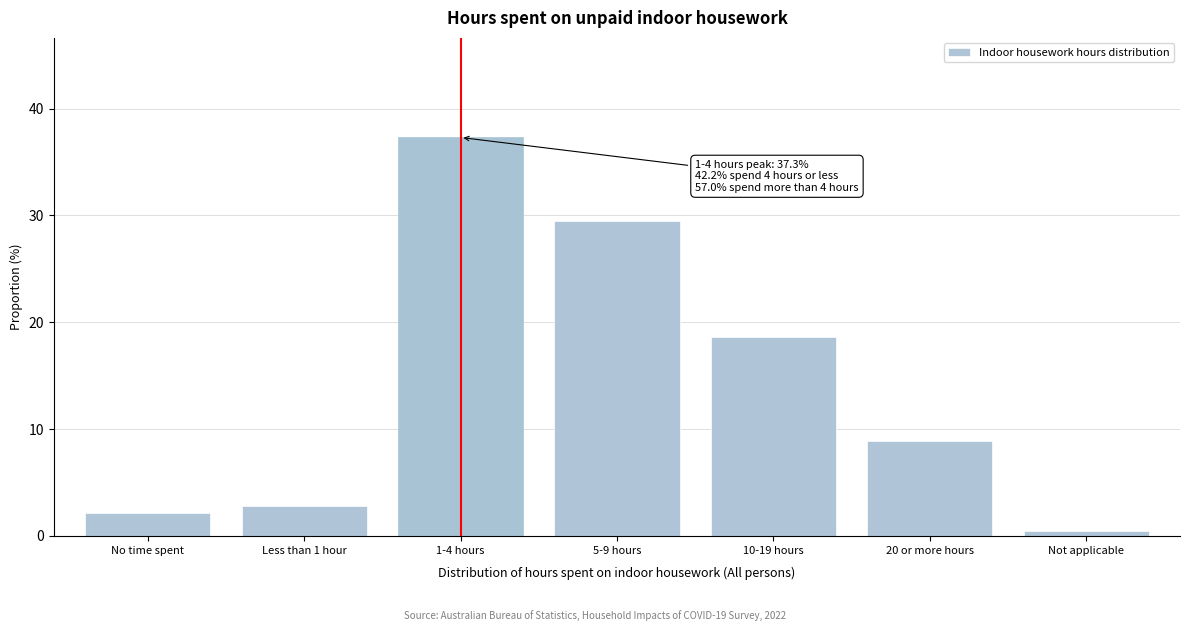

Reading left to right, transcribe all the data shown in this chart.

No time spent=2.1	Less than 1 hour=2.8	1-4 hours=37.3	5-9 hours=29.5	10-19 hours=18.6	20 or more hours=8.9	Not applicable=0.5